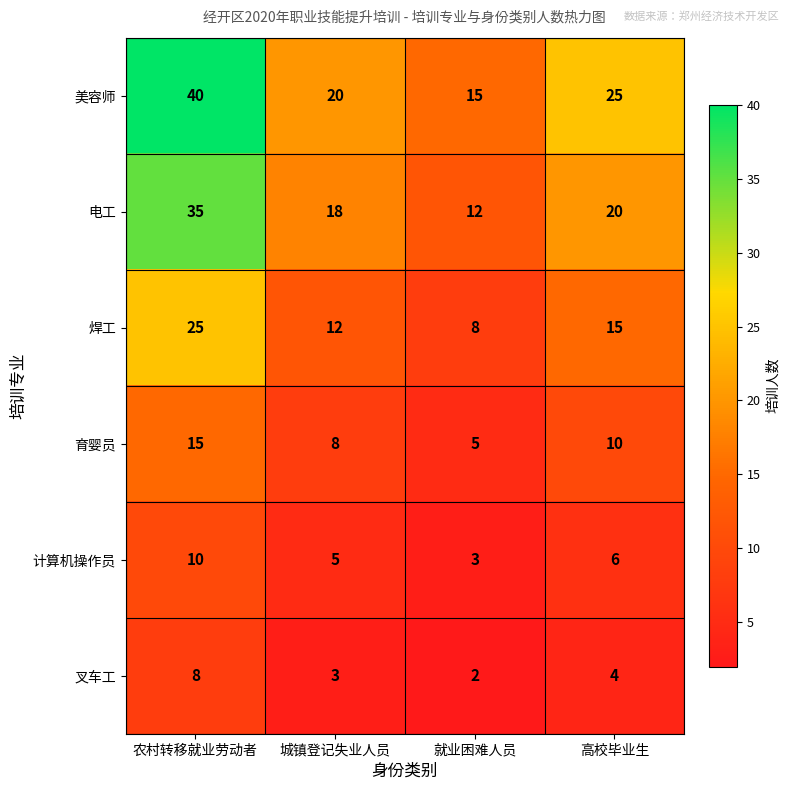

Count the number of data series in this chart.

6